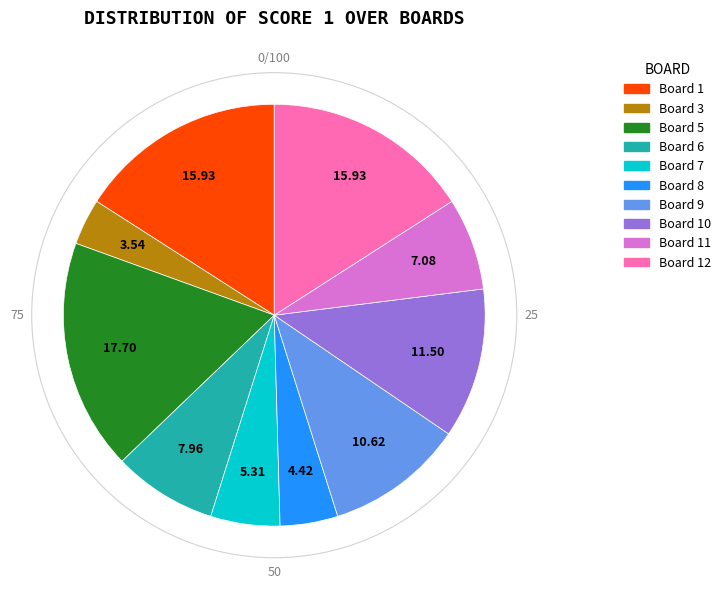

Is there a majority slice in this chart?

No